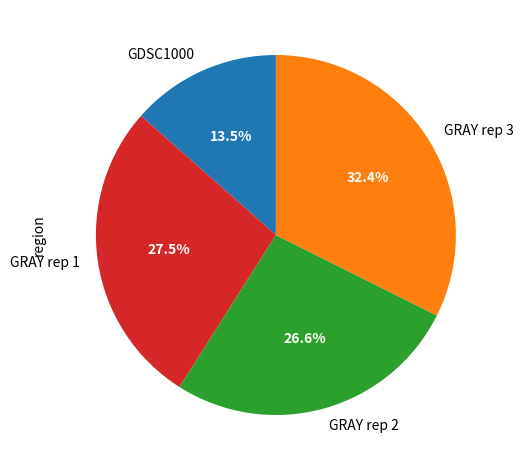

Which slice is the smallest?

GDSC1000